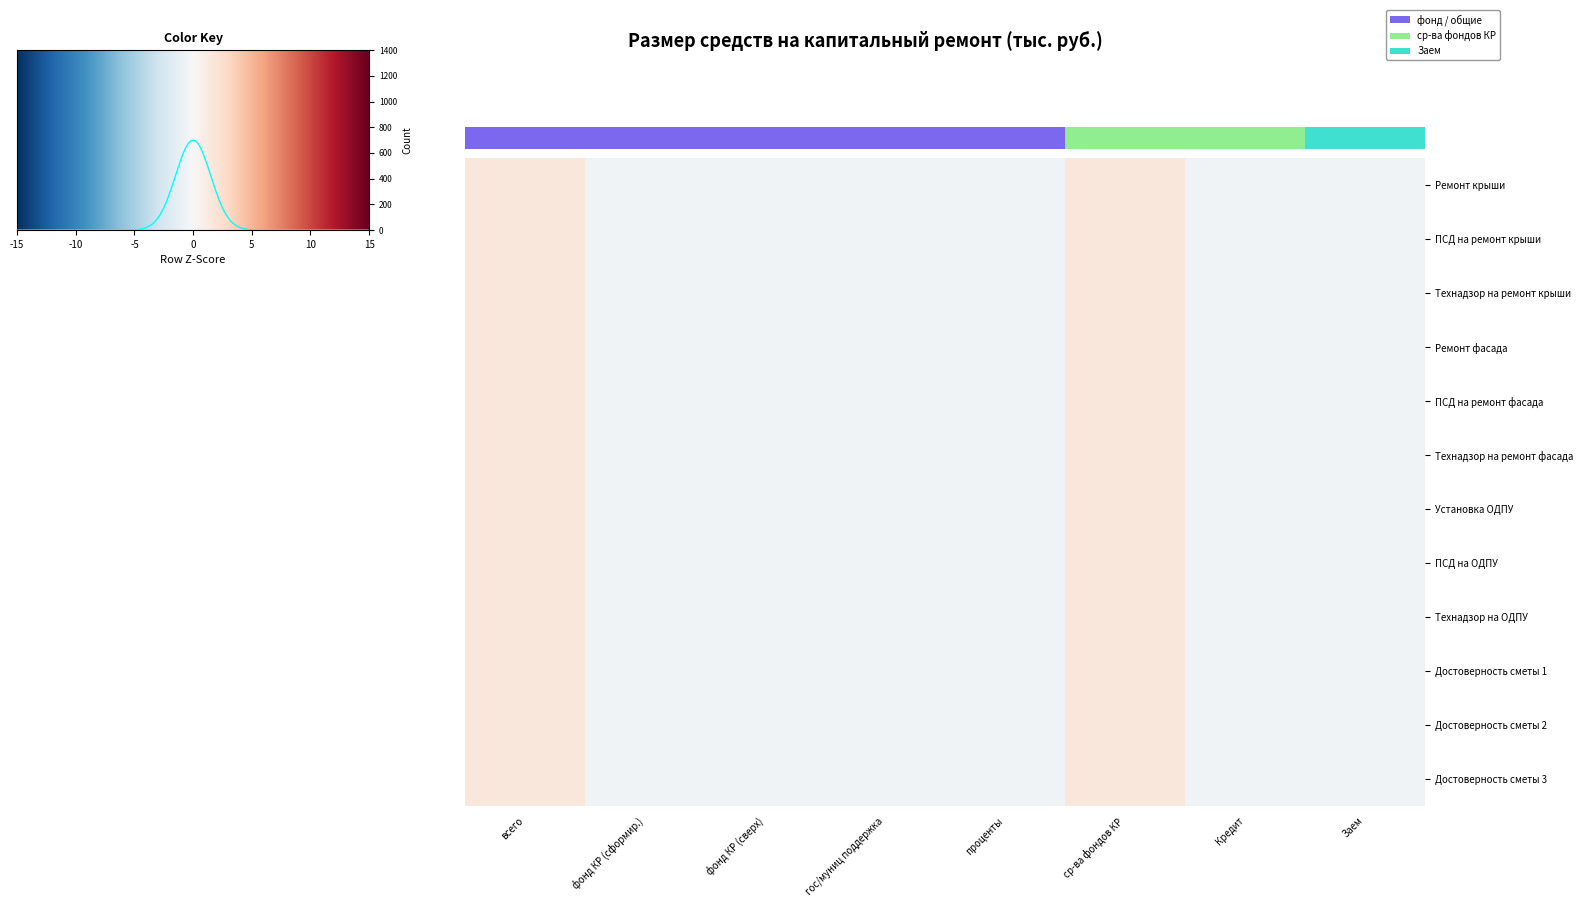

Count the number of categories in the chart.

8